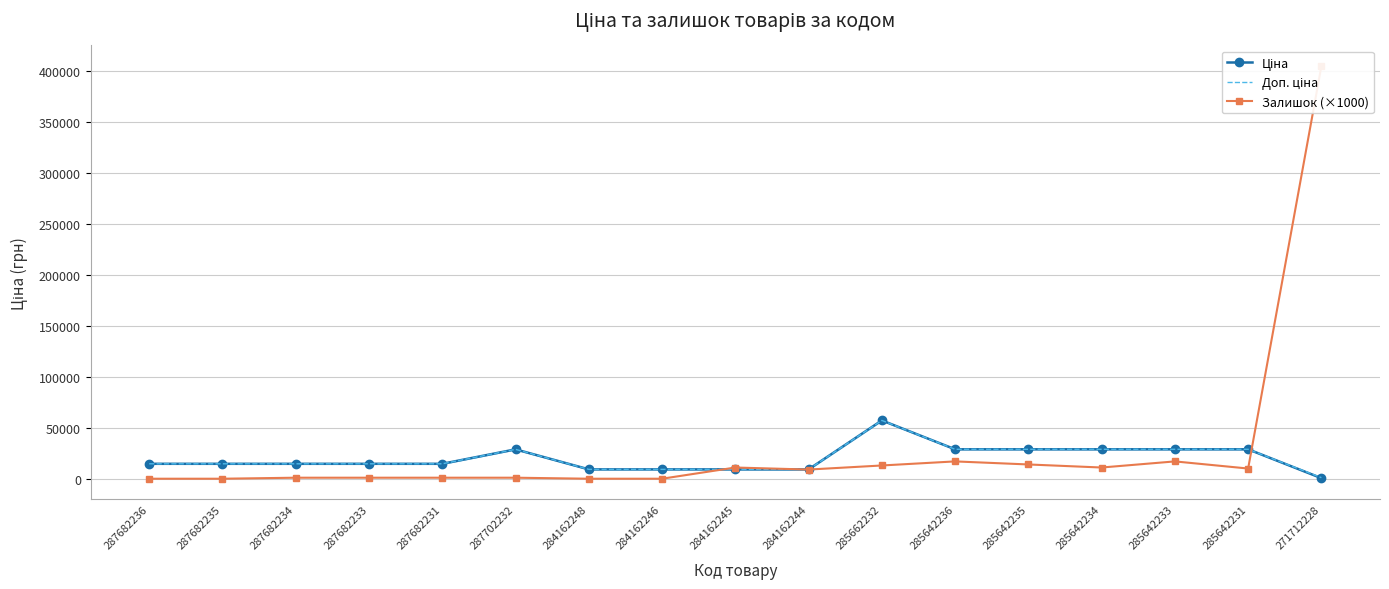

Which label corresponds to the largest value in the chart?

271712228